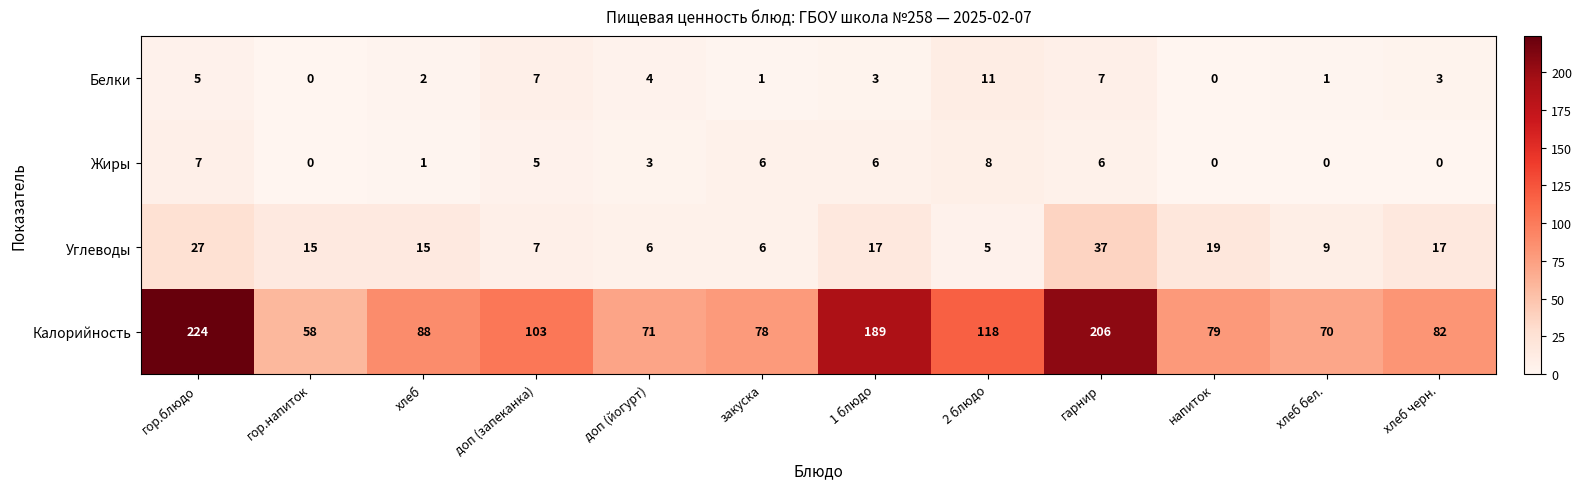

Count the number of data series in this chart.

4